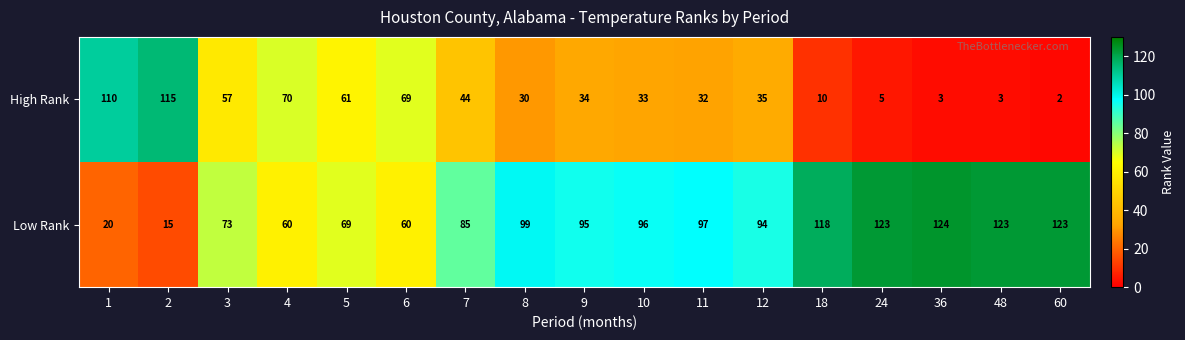

True or false: Low Rank has a value of 118 at 18.

True